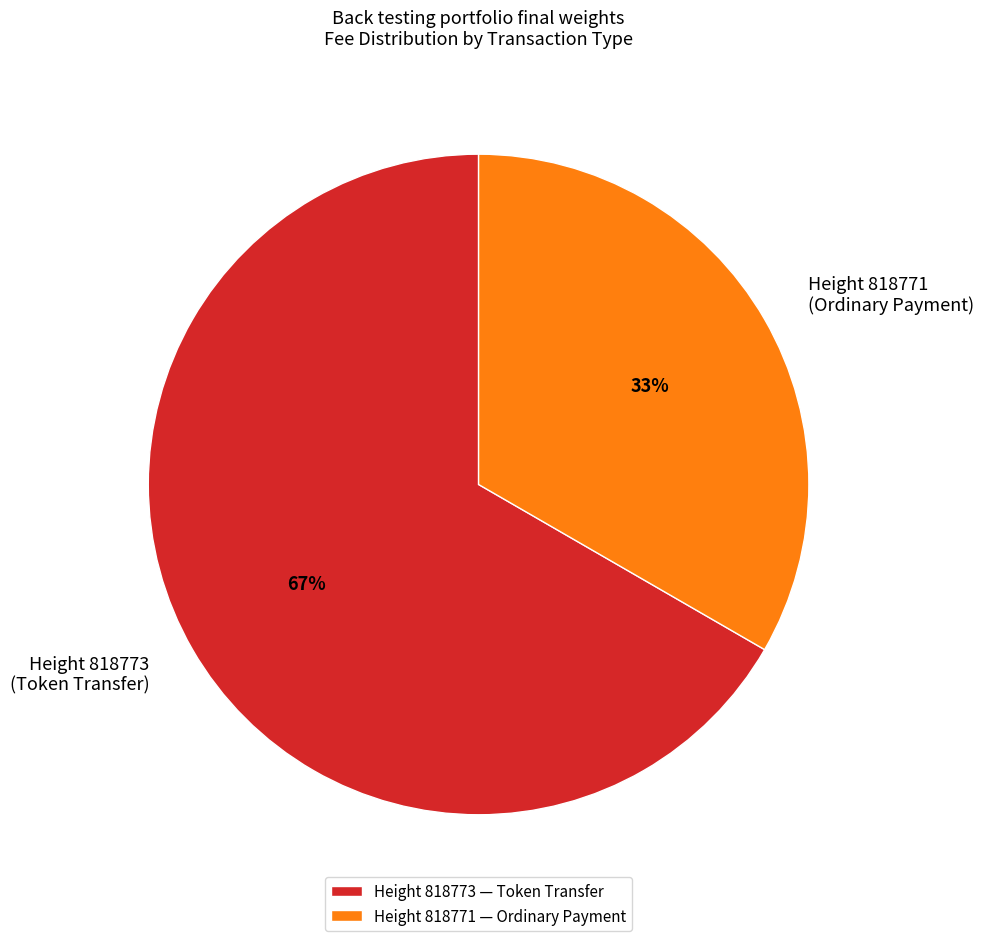

True or false: Height 818771 — Ordinary Payment accounts for 25% of the total.

False